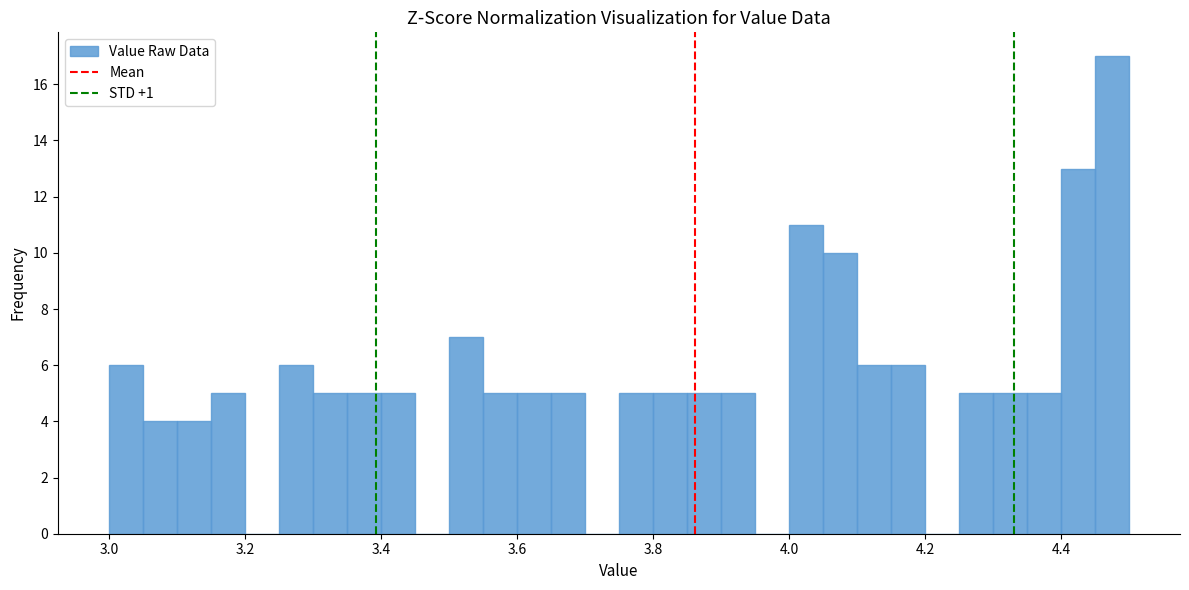

Around what value on the x-axis is the tallest bar? Give the approximate position of its centre, as read against the axis.

4.48